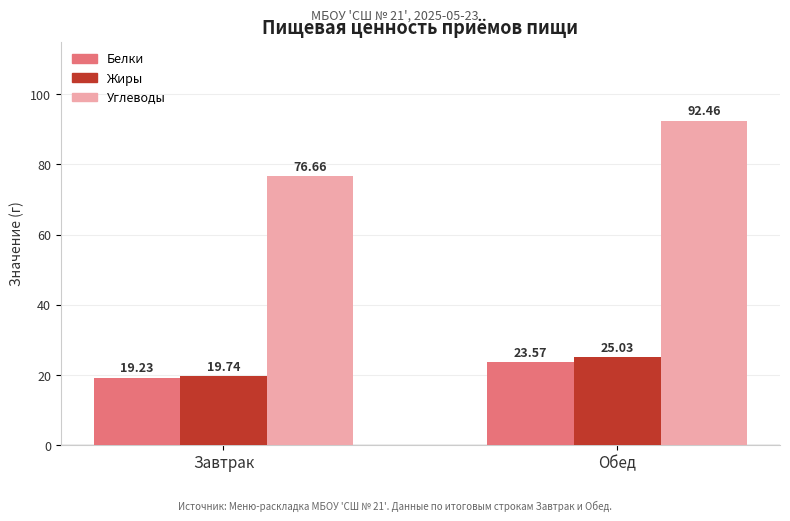

What is the average value of the Жиры series?

22.4